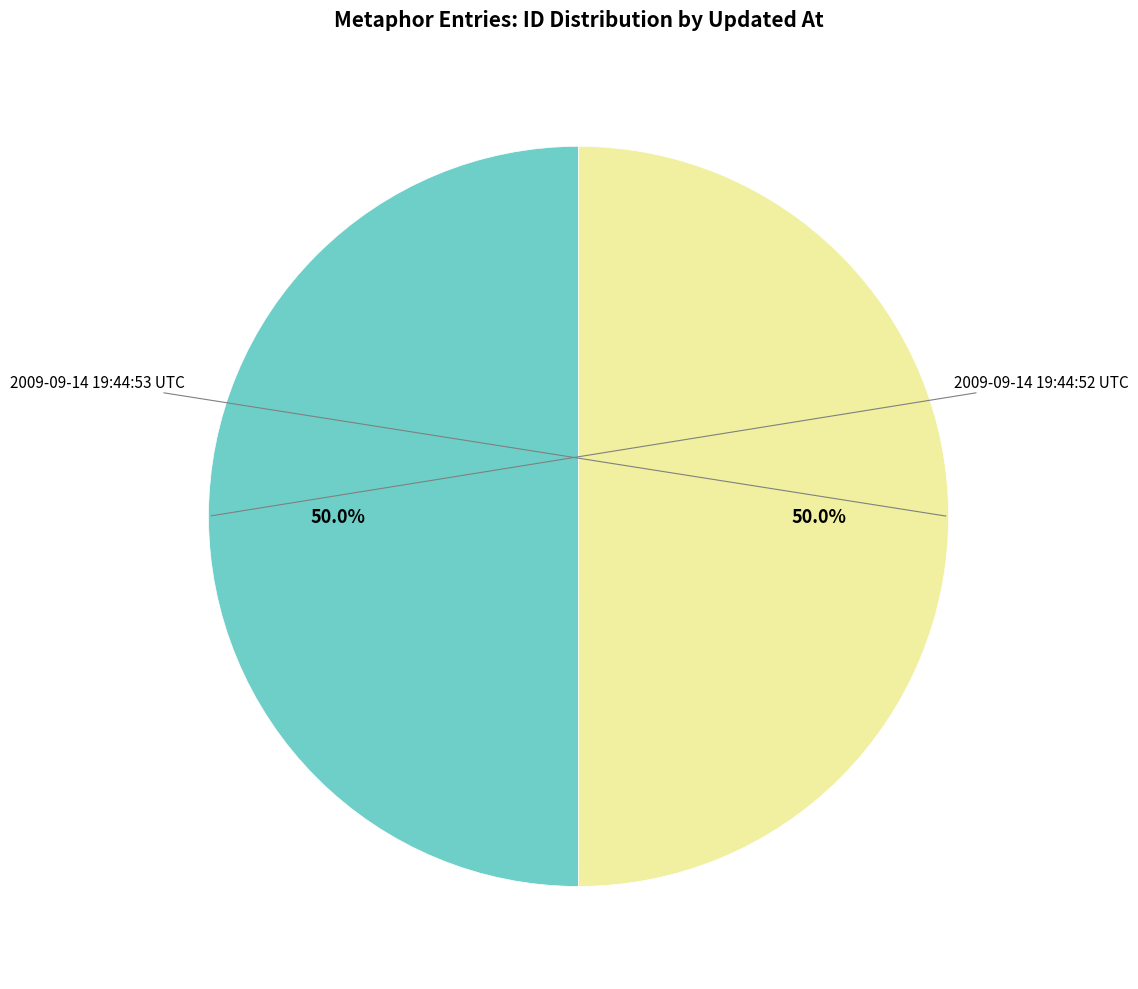

Rank the categories by value from lowest to highest.

2009-09-14 19:44:52 UTC, 2009-09-14 19:44:53 UTC